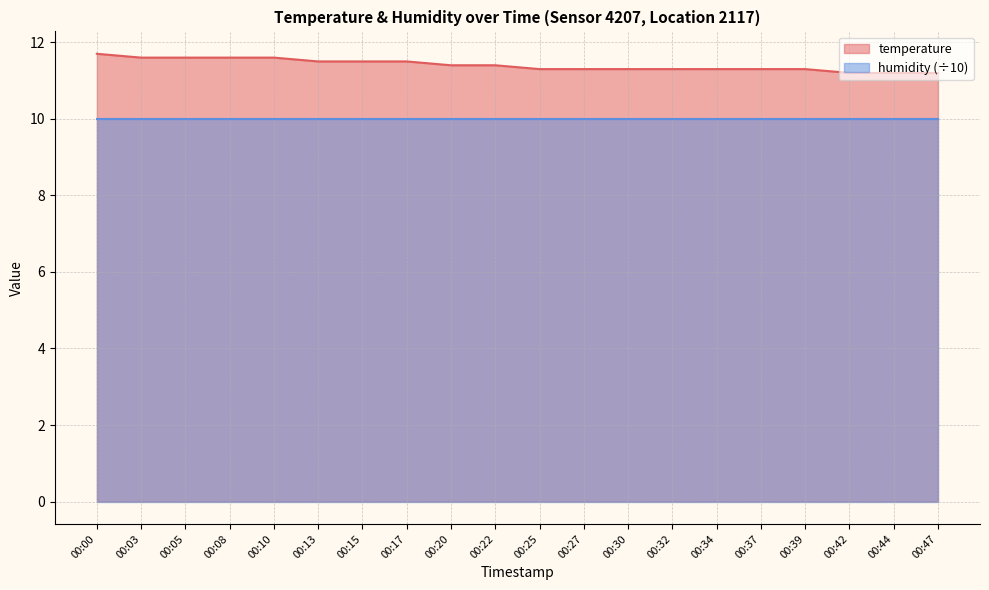

What is the minimum value shown in the chart?

10.0